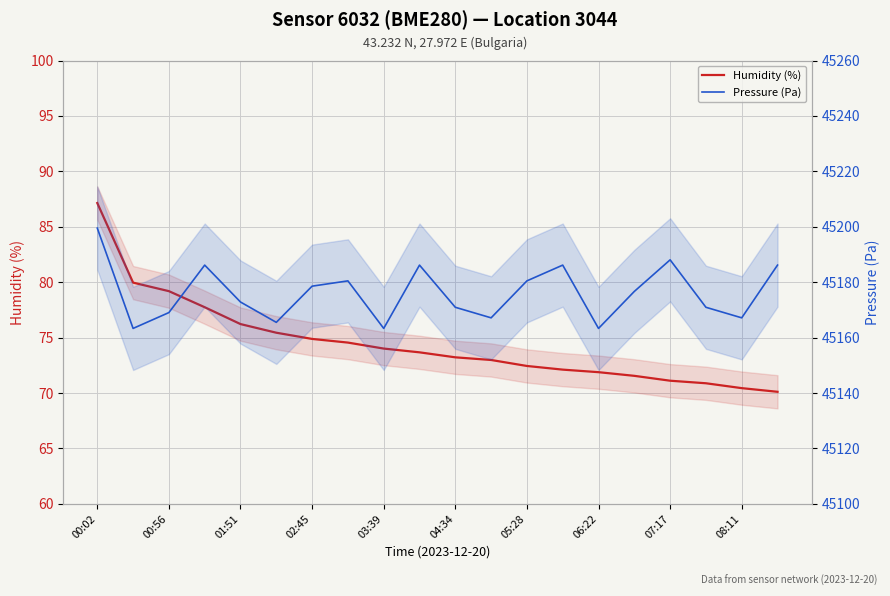

Count the number of data series in this chart.

2